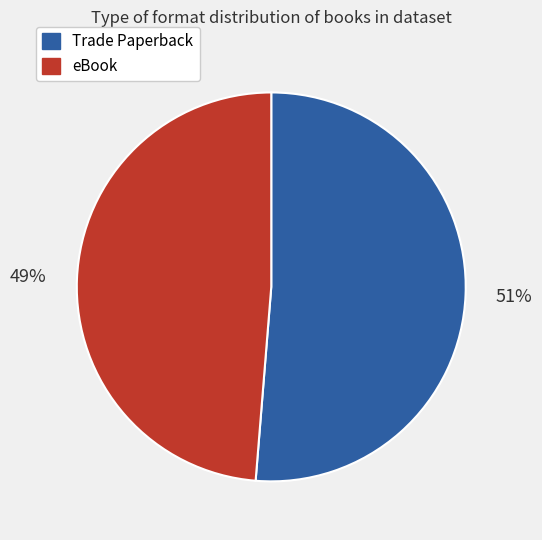

How many slices are in this pie chart?

2